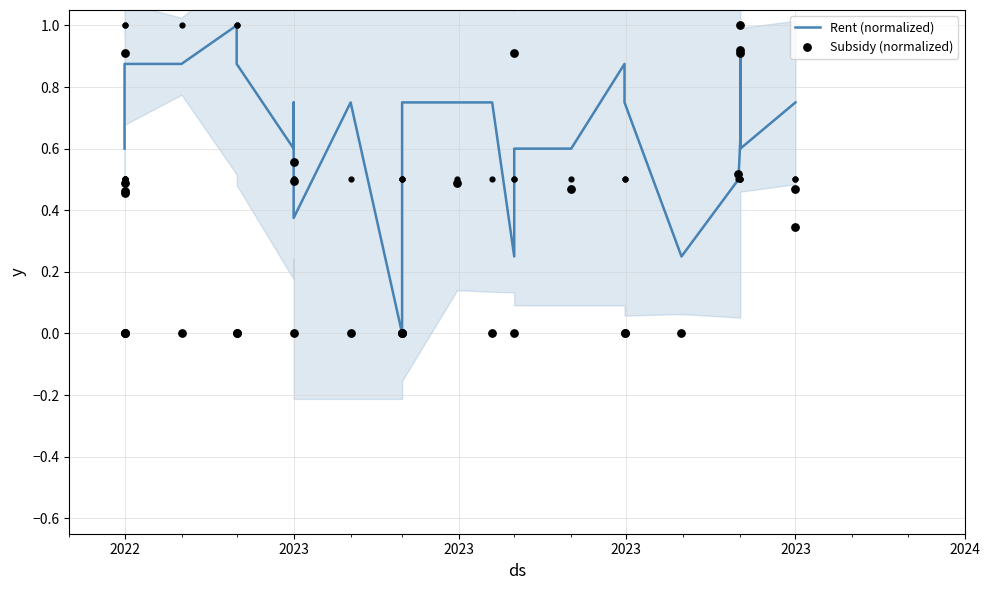

Which series has the largest total across all categories?

Rent (normalized)